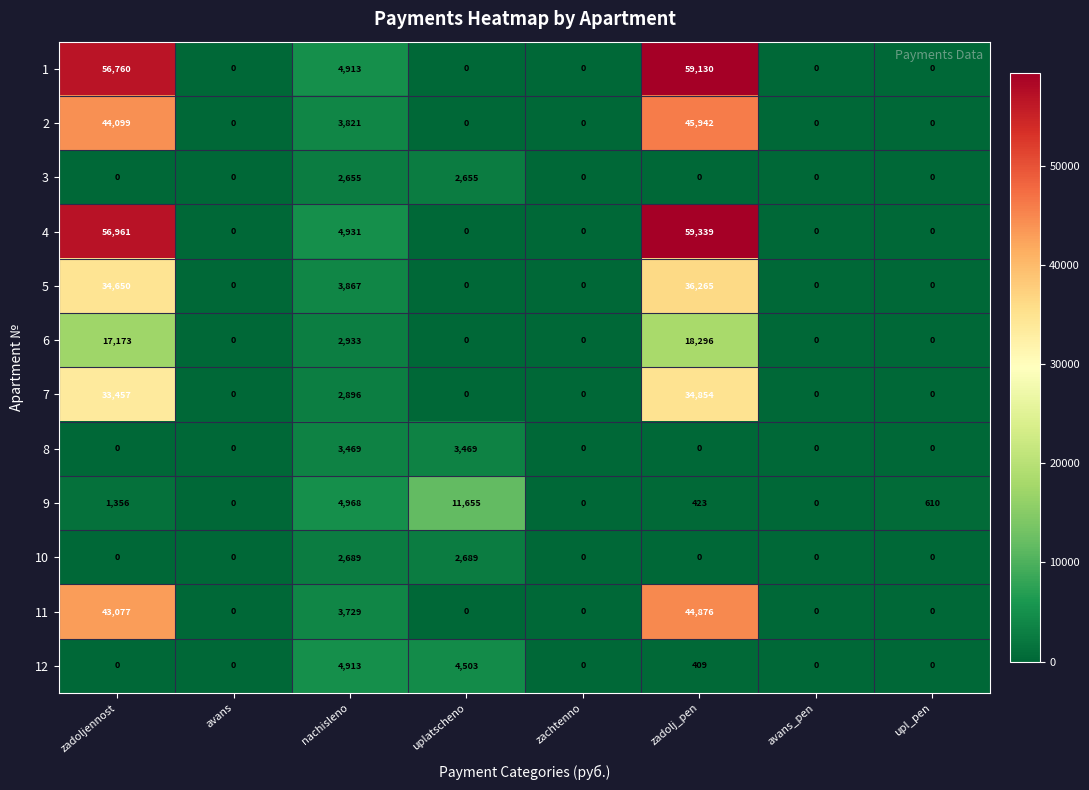

What is the approximate value of 8 at nachisleno, to the nearest 50?

3450